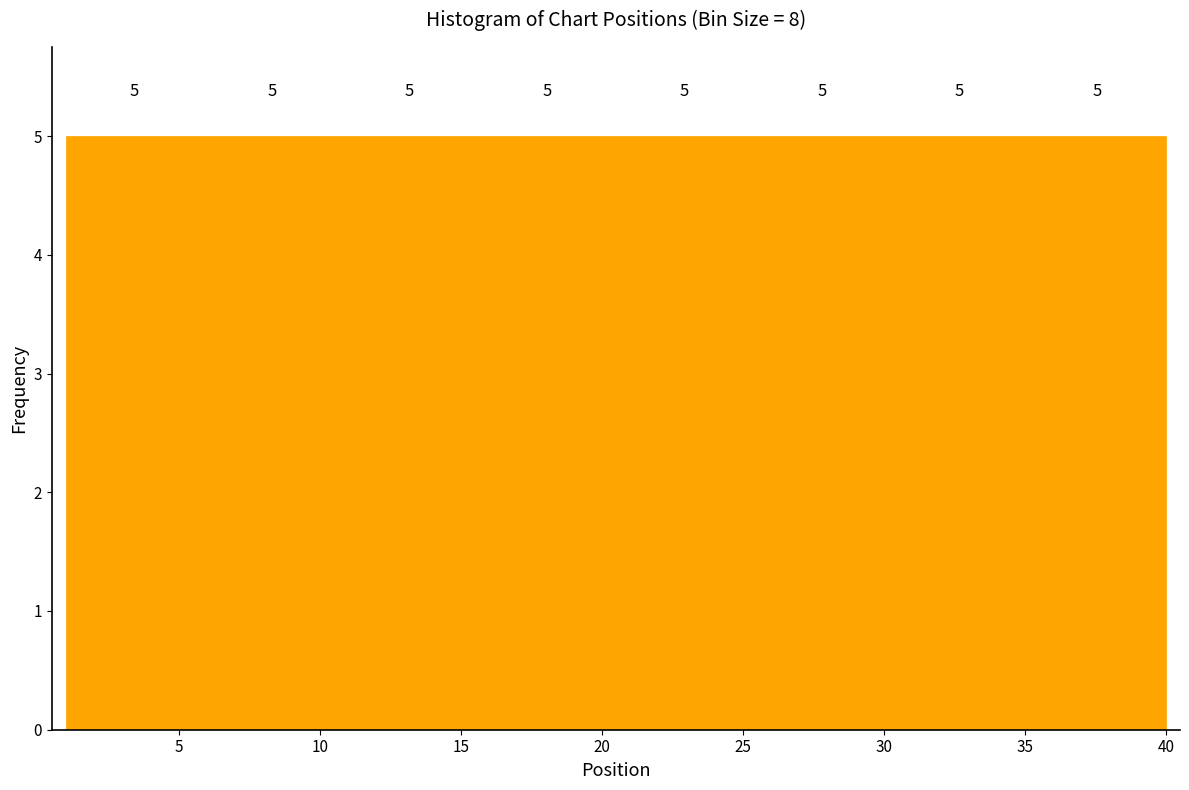

Reading left to right, list every bar in this chart as the range it spans on the x-axis followed by its height. The bar edges are not printed on the chart, so give them approximately, as read against the axis.

1.0 to 6.0: 5
6.0 to 11.0: 5
11.0 to 15.5: 5
15.5 to 20.5: 5
20.5 to 25.5: 5
25.5 to 30.5: 5
30.5 to 35.0: 5
35.0 to 40.0: 5